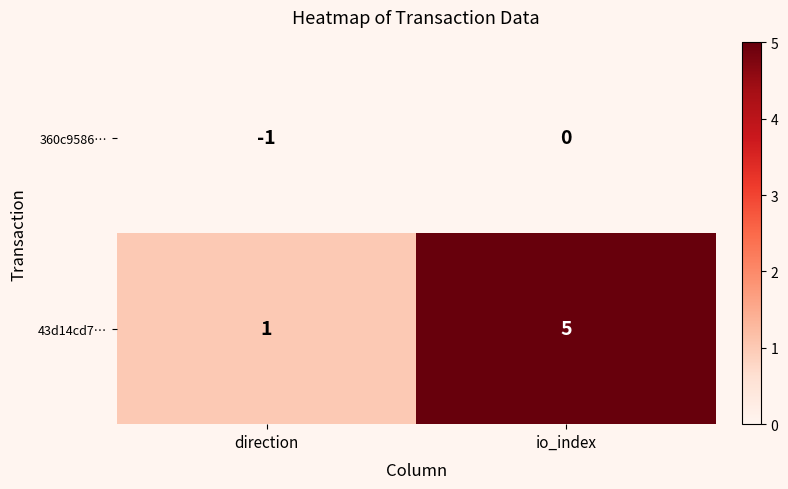

Which series has the largest total across all categories?

43d14cd7…